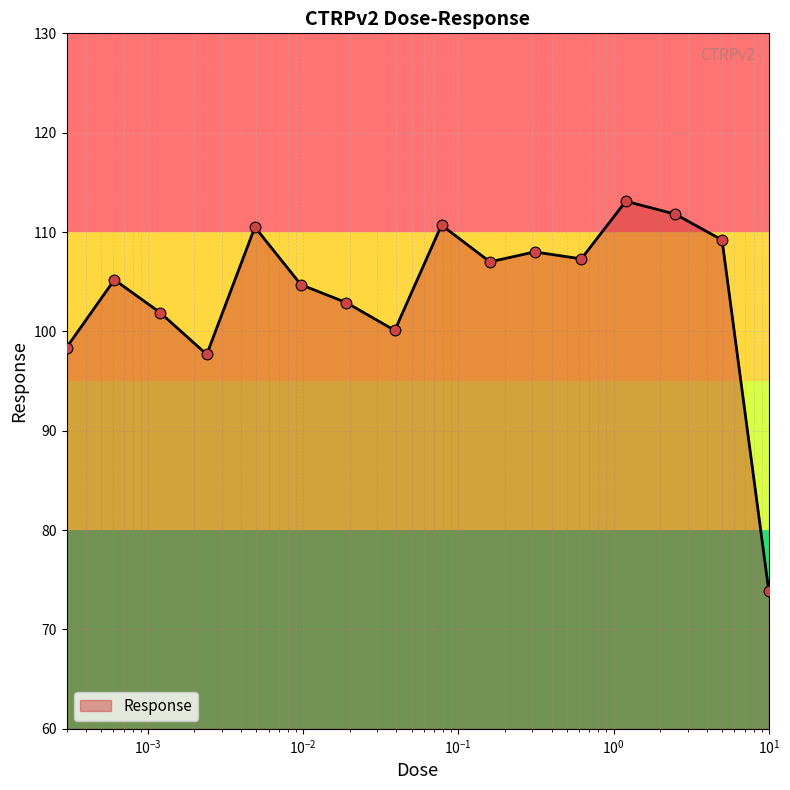

What is the difference between the maximum and minimum values?

39.2